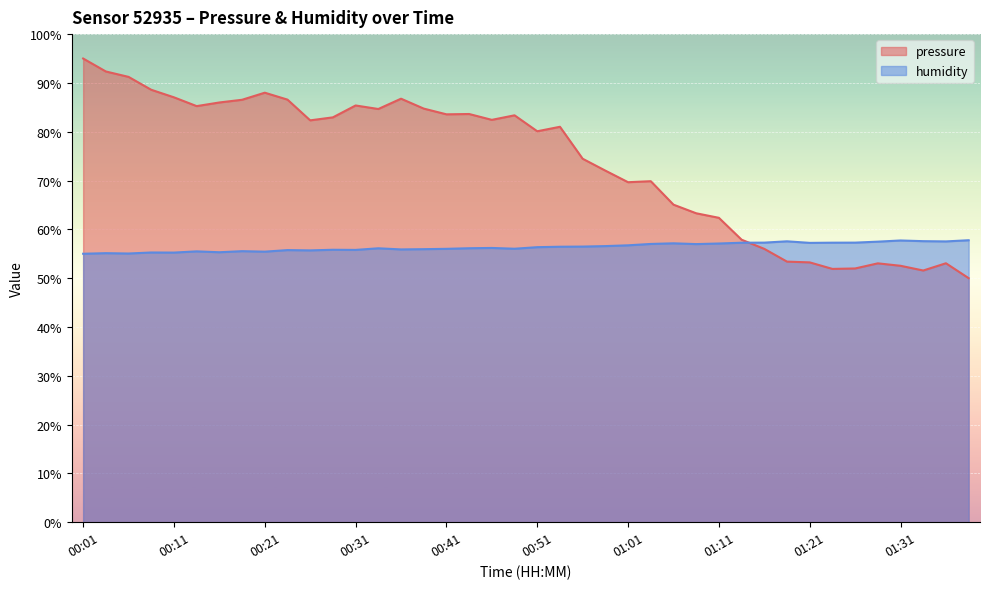

At which label is humidity closest to 56?

00:41